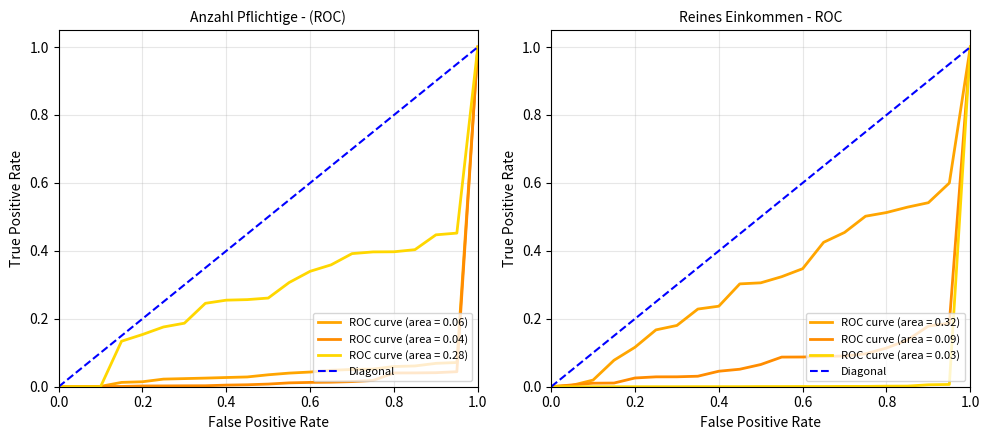

Between 0.0 and 1.0, which is larger?

1.0